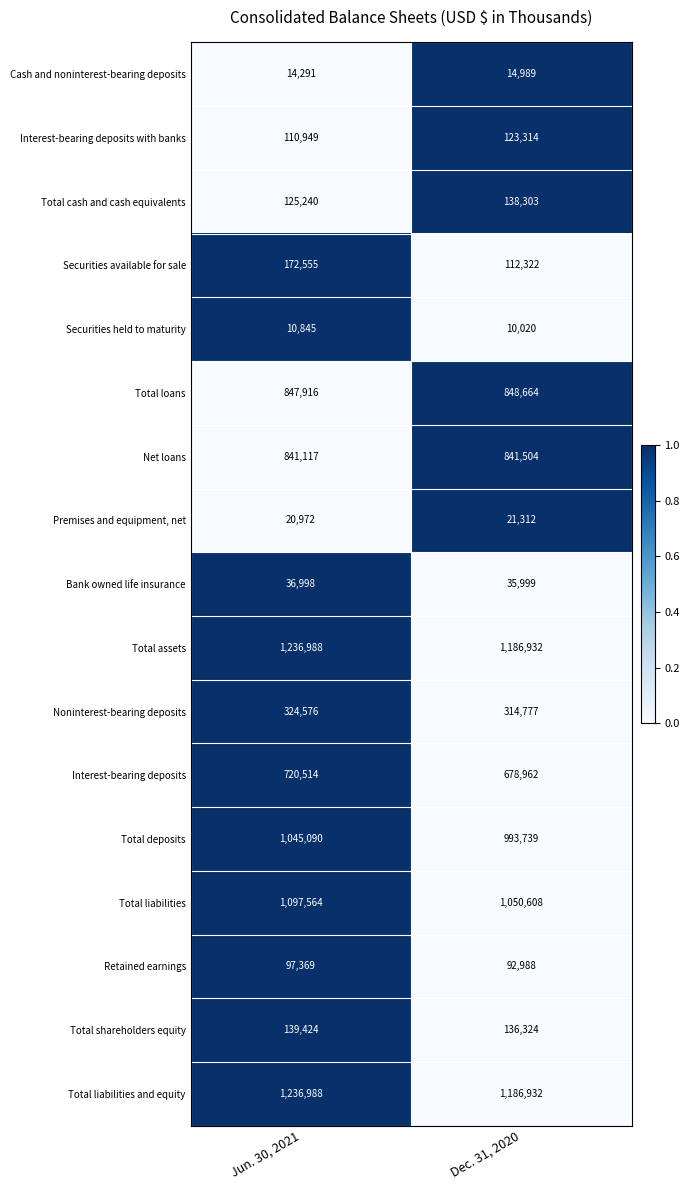

What is the highest value of the Total liabilities and equity series?

1236988